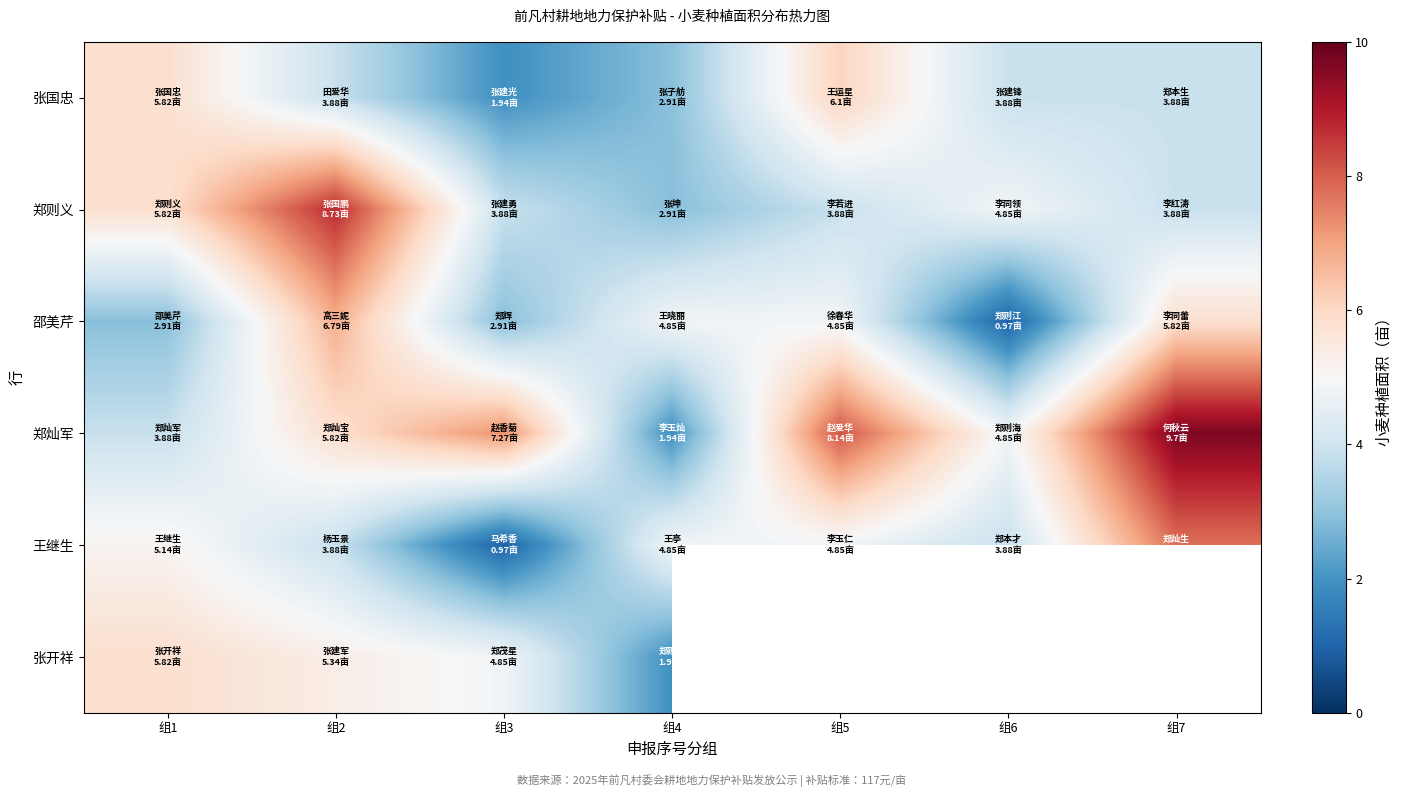

At which category is the sum across all series the highest?

组2